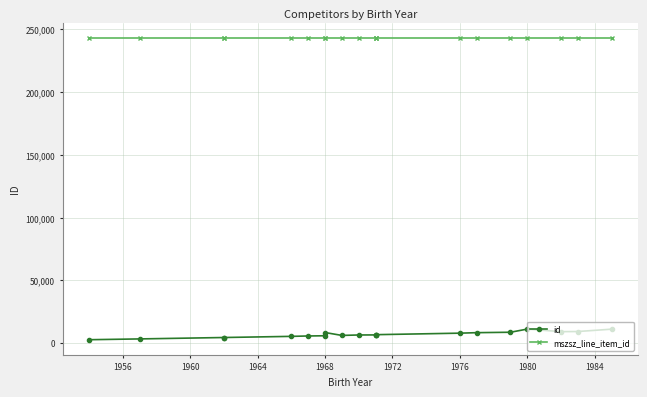

Reading left to right, transcribe all the data shown in this chart.

id: 2739	3369	4494	4495	5407	5717	5888	8464	6164	6508	6559	6703	6752	7959	8353	8686	11212	9160	9273	11143
mszsz_line_item_id: 243200	243200	243200	243200	243200	243200	243200	243200	243200	243200	243200	243200	243200	243200	243200	243200	243200	243200	243200	243200